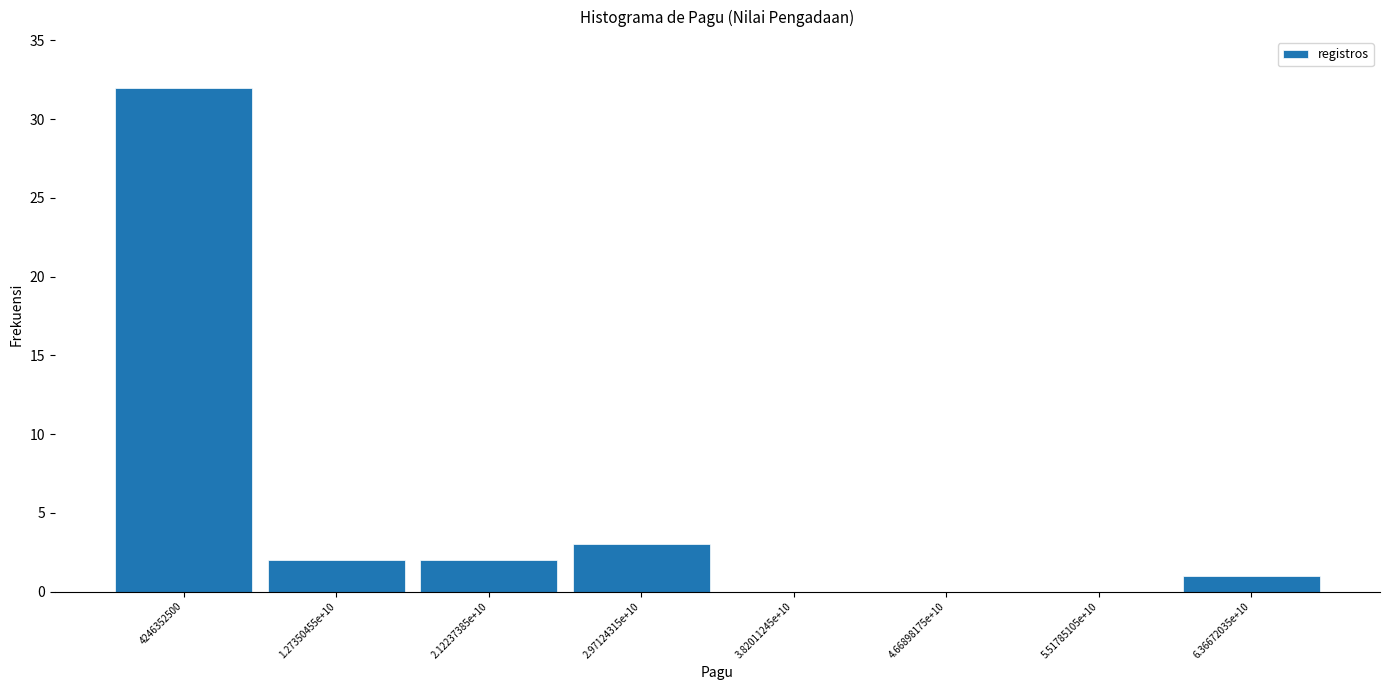

Reading left to right, list all the values displayed in this chart.

4246352500=32	1.27350455e+10=2	2.12237385e+10=2	2.97124315e+10=3	3.82011245e+10=0	4.66898175e+10=0	5.51785105e+10=0	6.36672035e+10=1